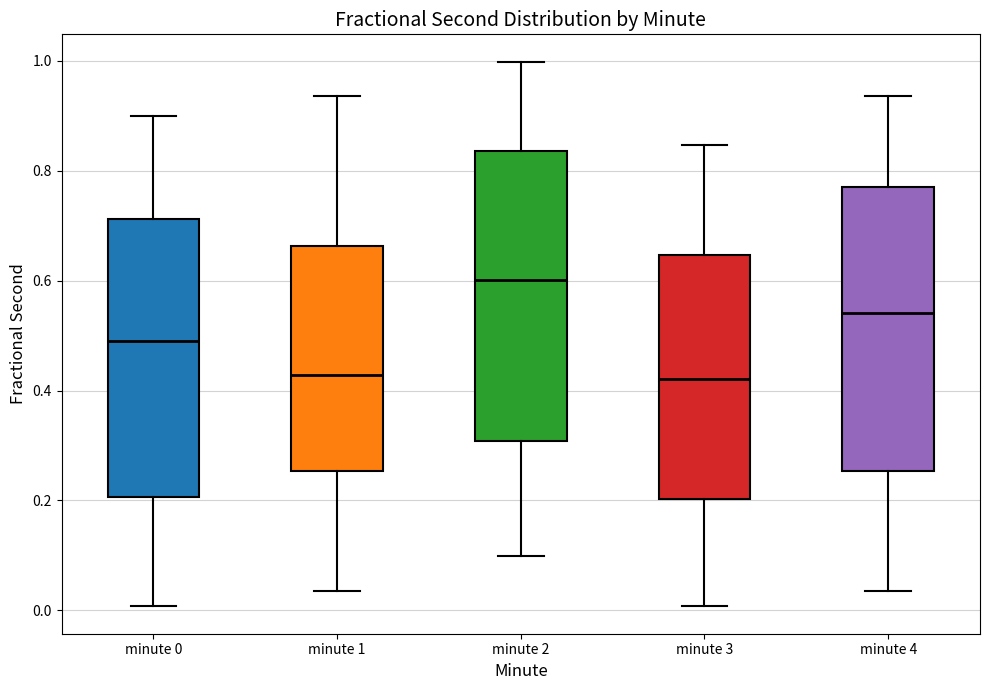

Reading left to right, transcribe this box plot: for each box, give where its median line is, the range the box spans, and where its two whiskers end, as read against the y-axis. The values are not printed on the chart, so give them approximately, as read against the axis.

minute 0: median 0.50, box 0.20 to 0.72, whiskers 0.00 to 0.90
minute 1: median 0.42, box 0.26 to 0.66, whiskers 0.04 to 0.94
minute 2: median 0.60, box 0.30 to 0.84, whiskers 0.10 to 1.00
minute 3: median 0.42, box 0.20 to 0.64, whiskers 0.00 to 0.84
minute 4: median 0.54, box 0.26 to 0.76, whiskers 0.04 to 0.94